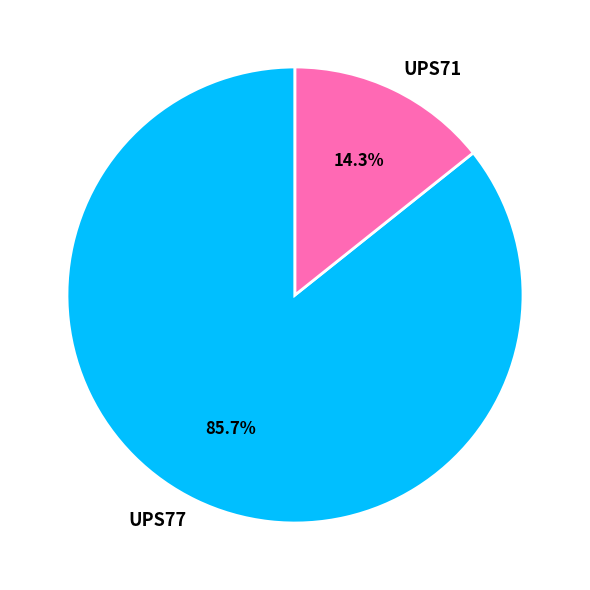

What is the total percentage of UPS71 and UPS77?

100.0%